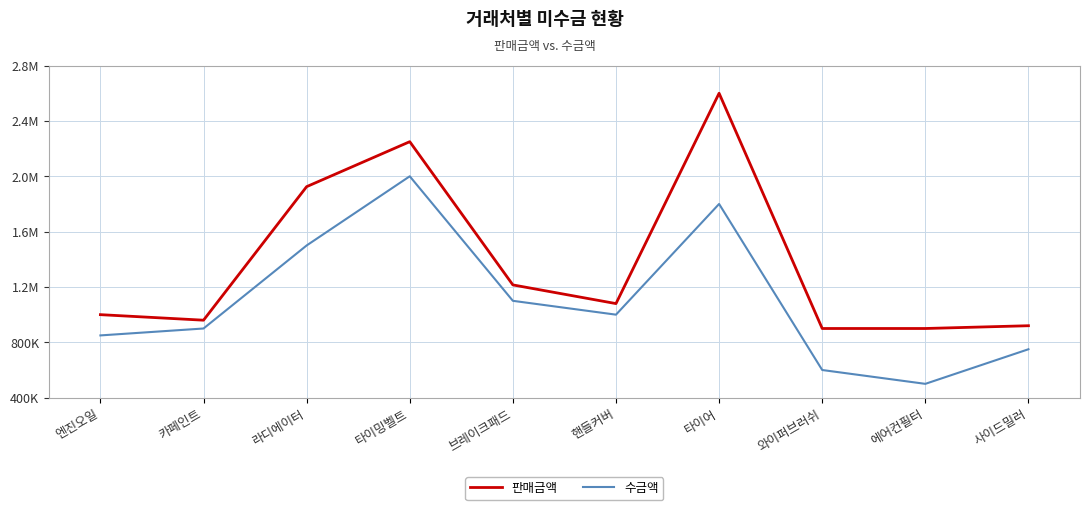

What are all the series names shown in the legend?

판매금액, 수금액